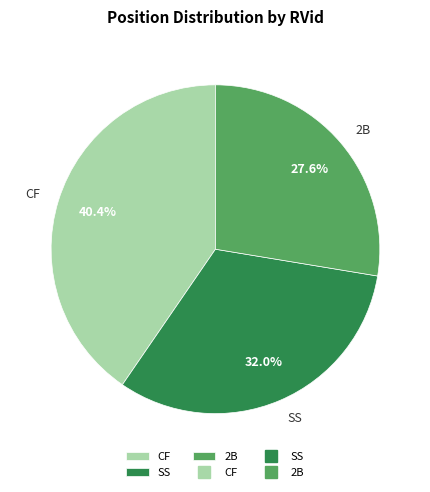

How many segments does this pie chart have?

3